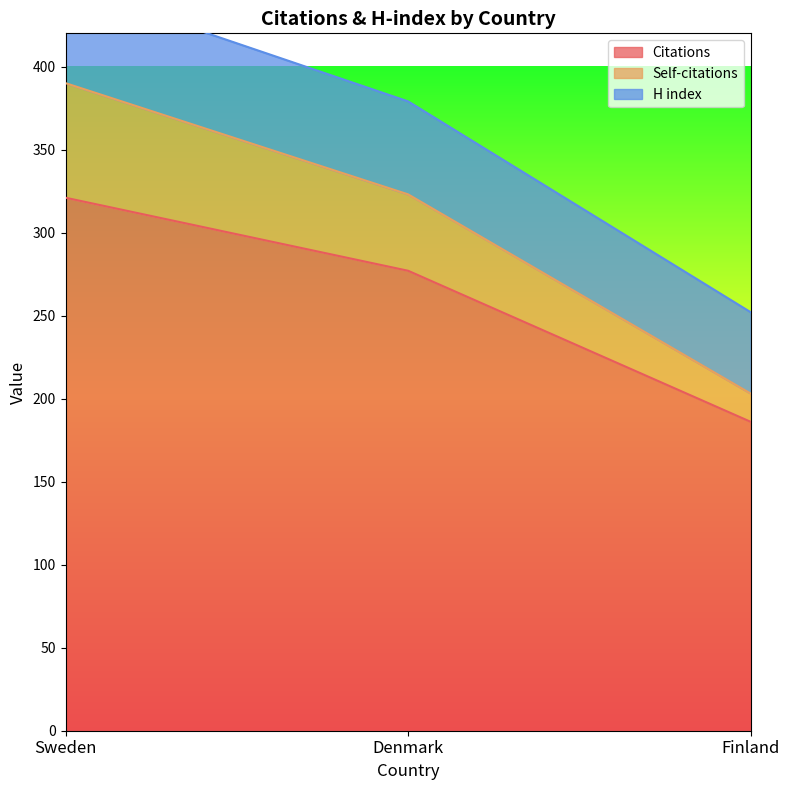

At how many categories does at least one series exceed 420?

1